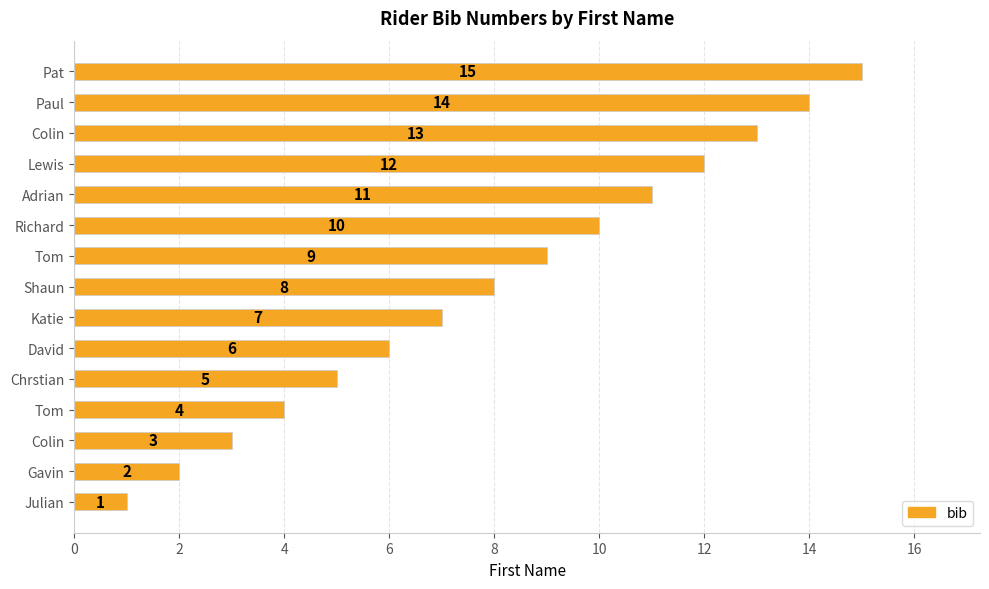

Are the bars horizontal?

Yes